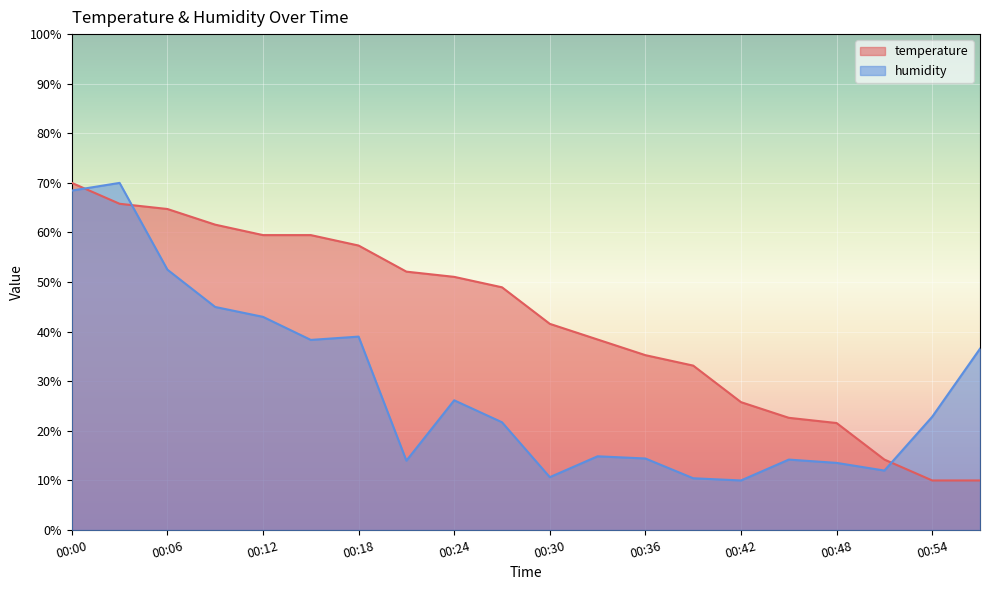

The humidity series shows 68.5 at 00:00. True or false?

True